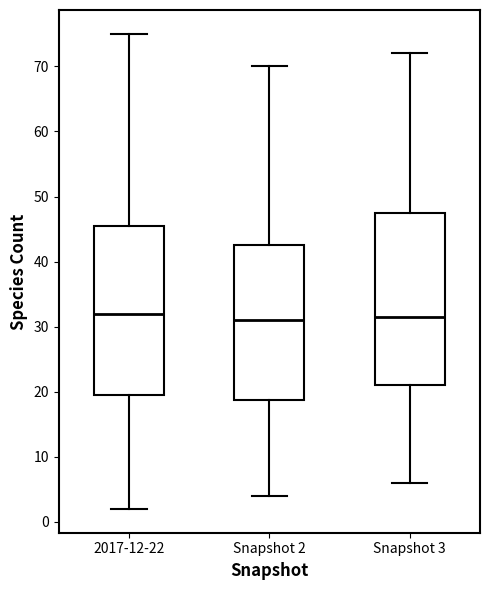

Reading left to right, transcribe this box plot: for each box, give where its median line is, the range the box spans, and where its two whiskers end, as read against the y-axis. The values are not printed on the chart, so give them approximately, as read against the axis.

2017-12-22: median 32, box 20 to 46, whiskers 2 to 75
Snapshot 2: median 31, box 19 to 43, whiskers 4 to 70
Snapshot 3: median 32, box 21 to 48, whiskers 6 to 72